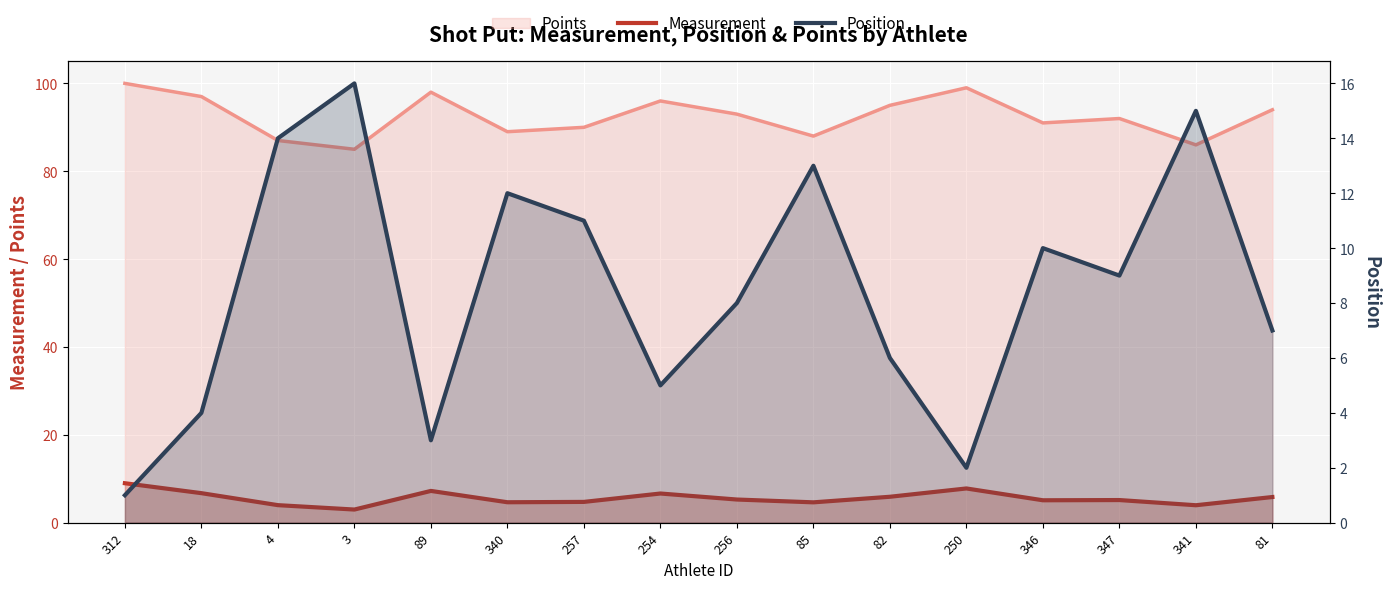

What is the difference between the maximum and second lowest values in the Measurement series?

5.0